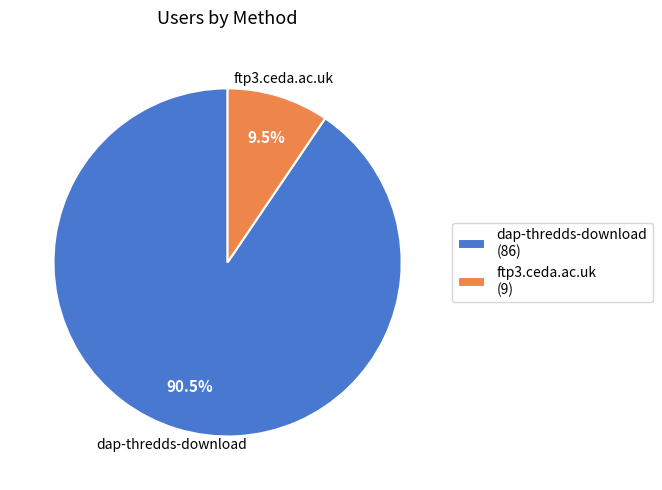

The dap-thredds-download slice represents 99% of the pie. True or false?

False